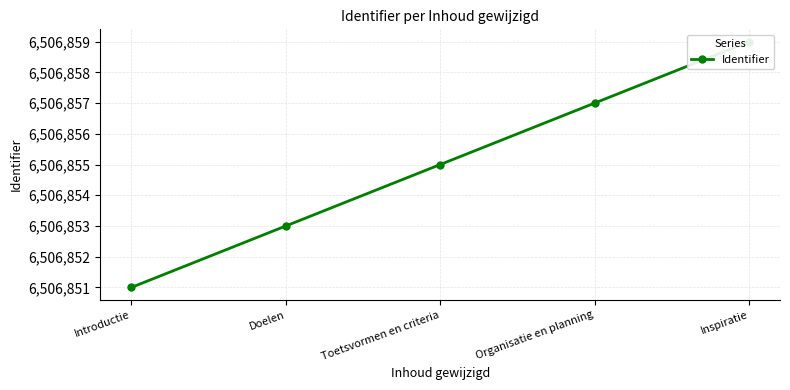

How many distinct data groups are displayed?

1